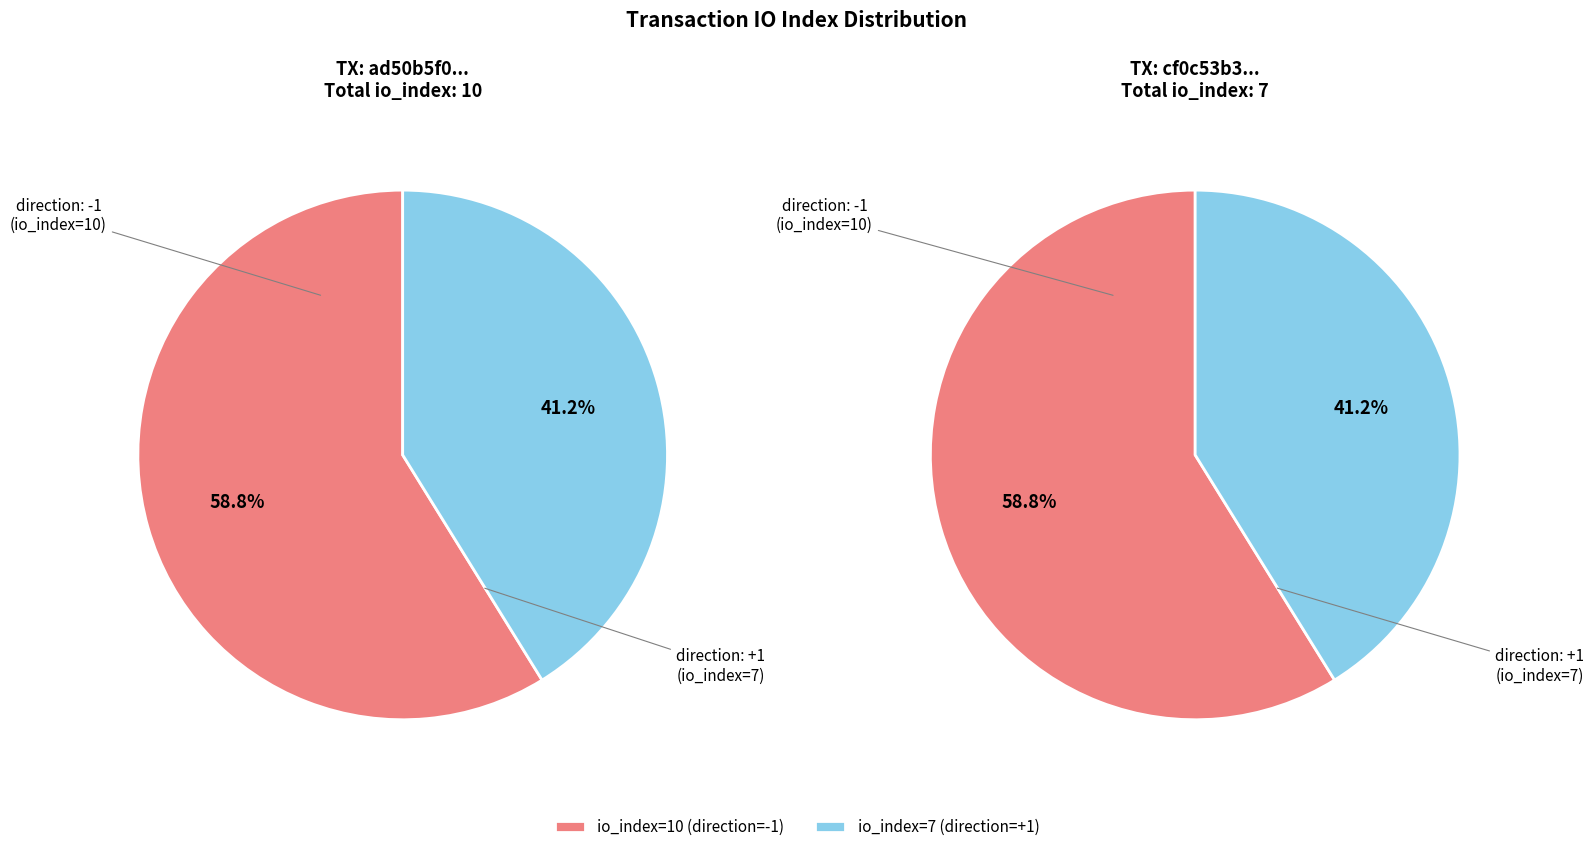

Rank the categories by tx2 value from lowest to highest.

io_index=7 (direction=1), io_index=10 (direction=-1)